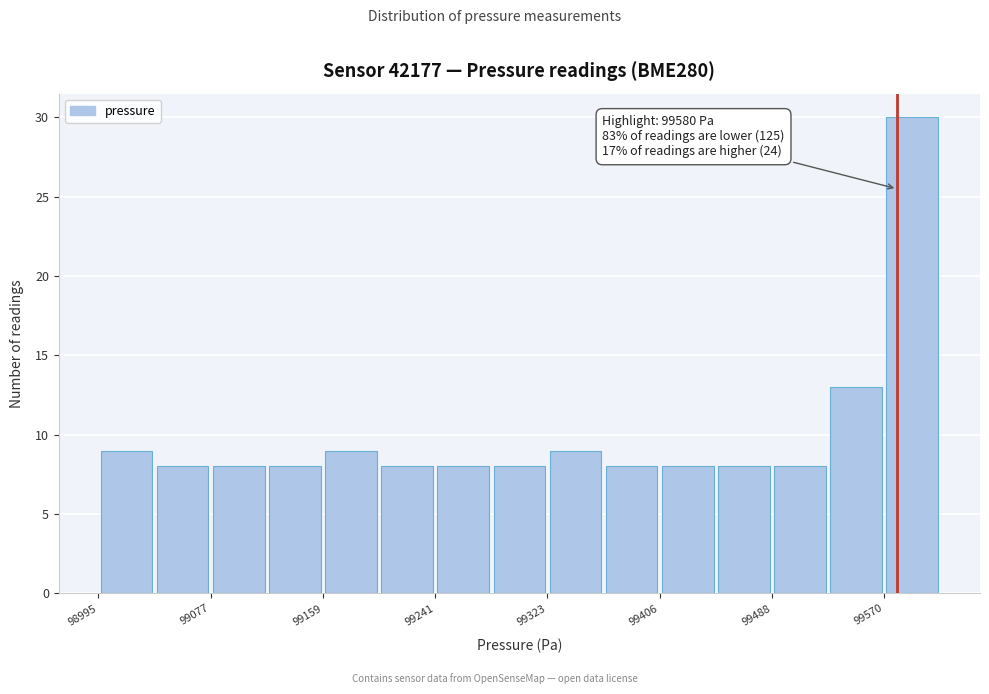

Over which range of the x-axis is the bar tallest?

99570 to 99610